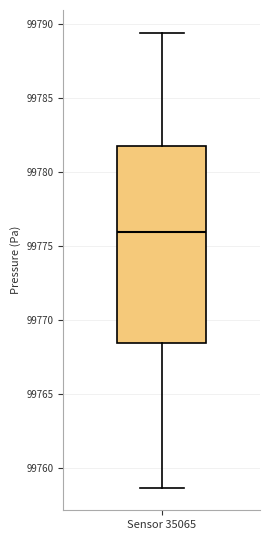

Read this box plot against the y-axis: the position of the median line, the range covered by the box, and the ends of both whiskers. The values are not printed on the chart, so give them approximately, as read against the axis.

median 99776.0, box 99768.5 to 99782.0, whiskers 99758.5 to 99789.5